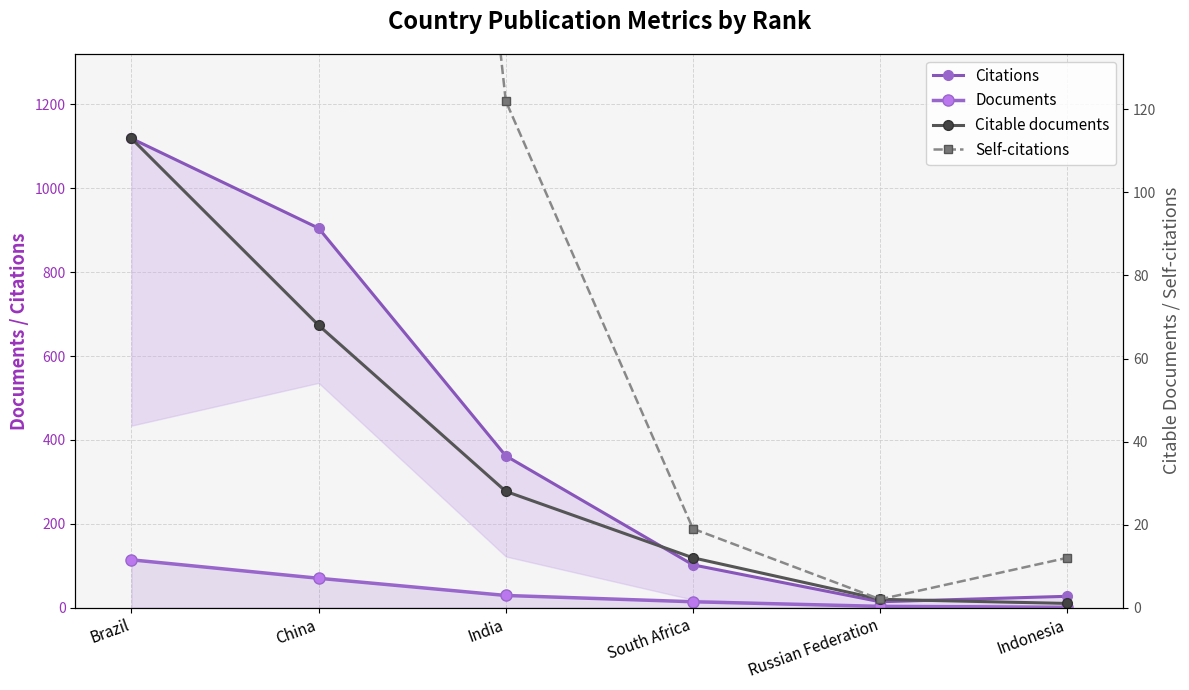

What are all the series names shown in the legend?

Citations, Documents, Citable documents, Self-citations